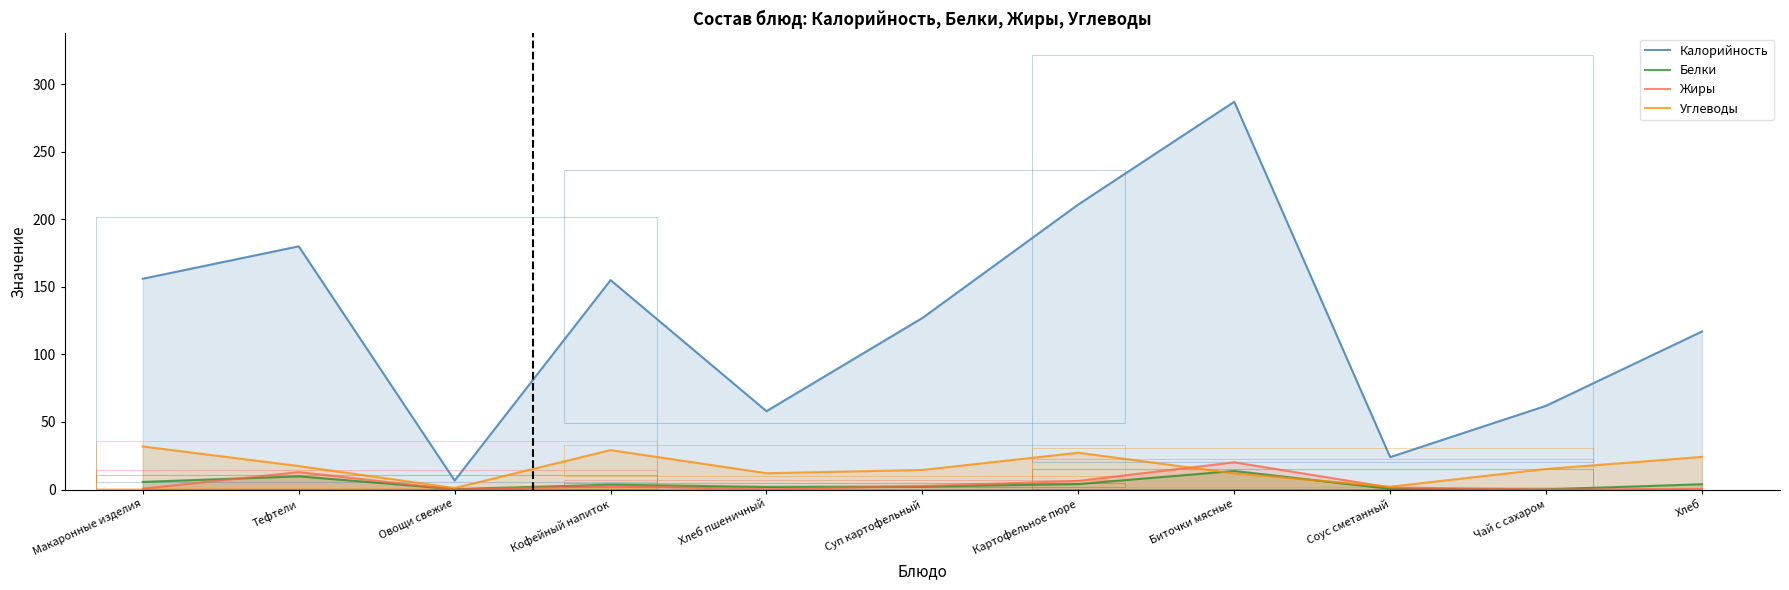

What is the value of the Калорийность point at the 6th from the left?

127.0